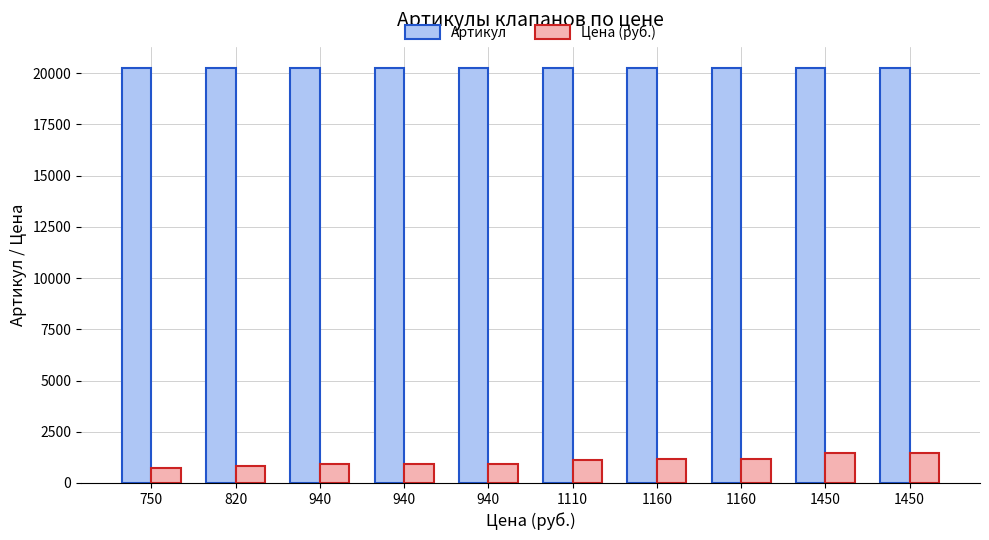

Rank the series by their average value, from highest to lowest.

Артикул, Цена (руб.)